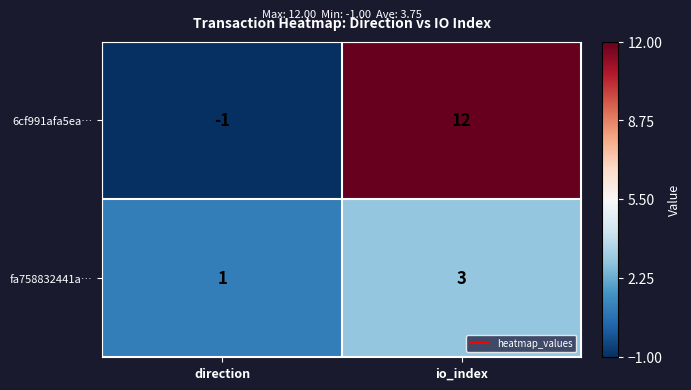

Rank the series by their maximum value, from highest to lowest.

6cf991afa5ea…, fa758832441a…